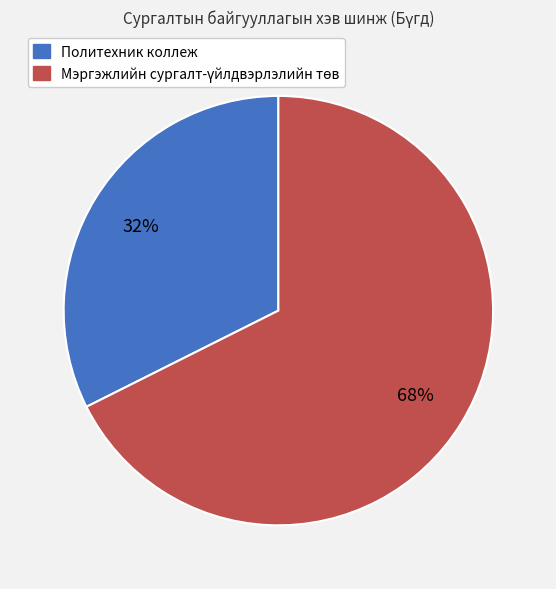

To the nearest percent, what percentage of the pie is Политехник коллеж?

32%